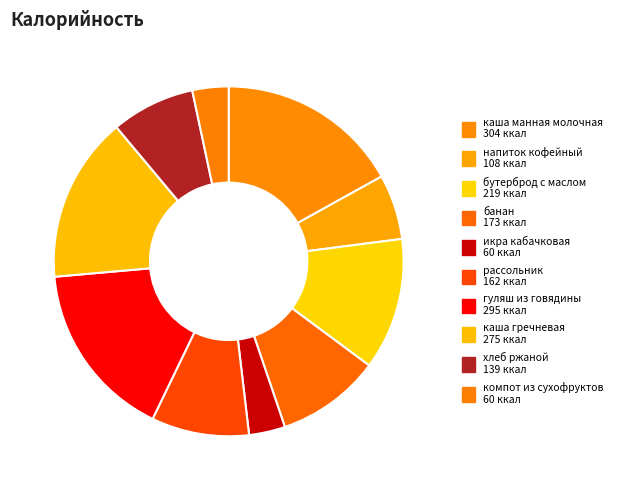

To the nearest percent, what portion does хлеб ржаной represent?

8%